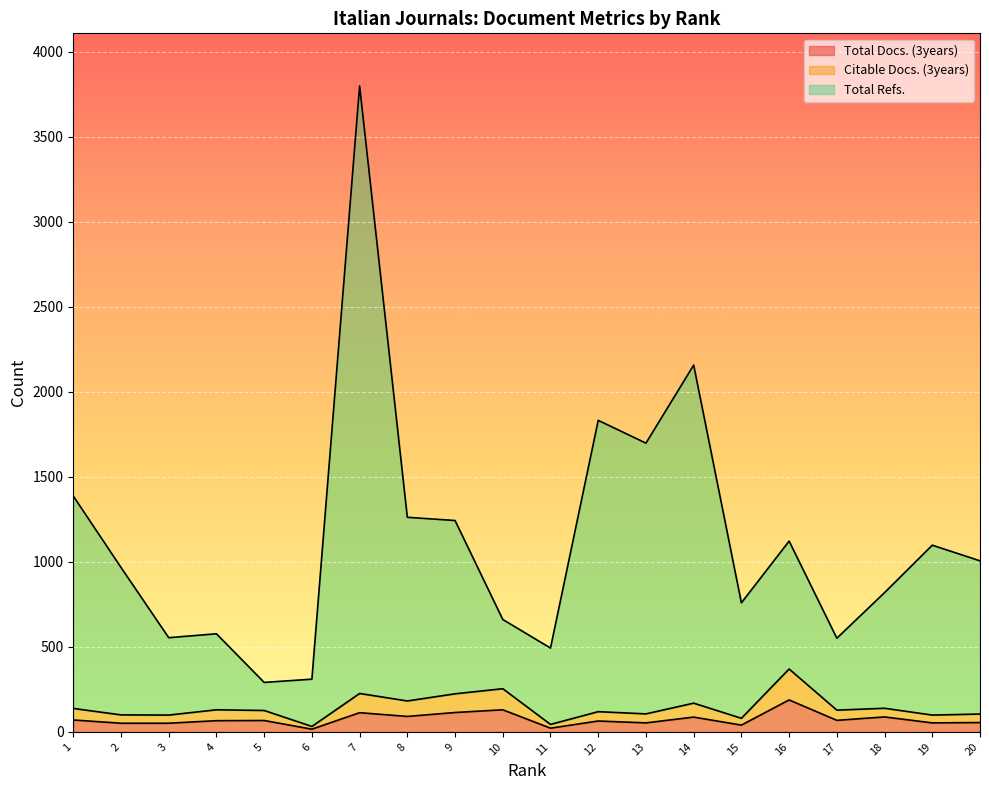

Does the chart display data point markers on the line(s)?

No